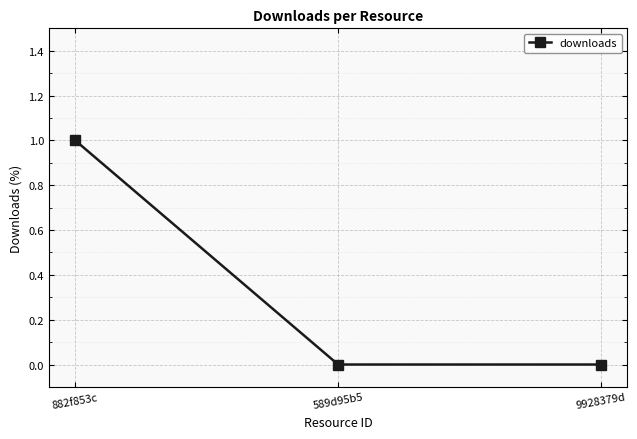

Reading right to left, what are all the values shown in this chart?

9928379d=0	589d95b5=0	882f853c=1